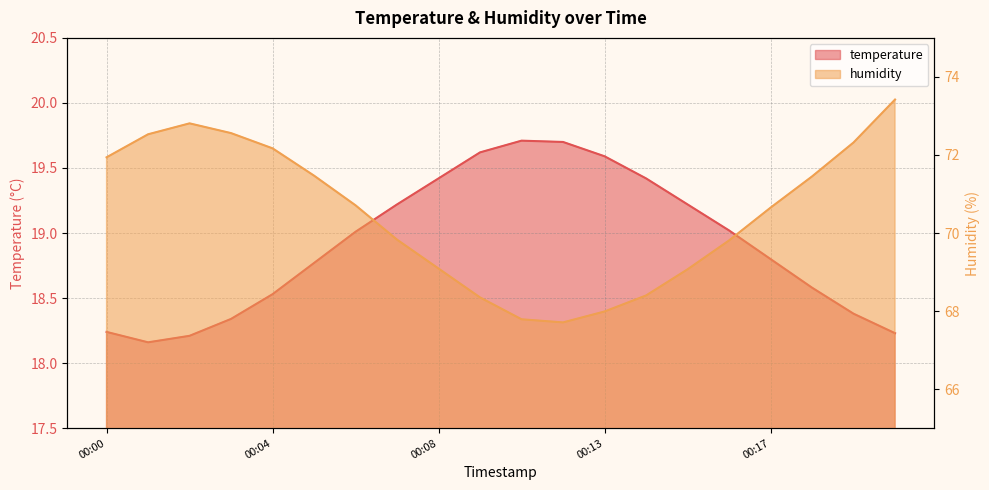

True or false: temperature and humidity intersect in this chart.

False